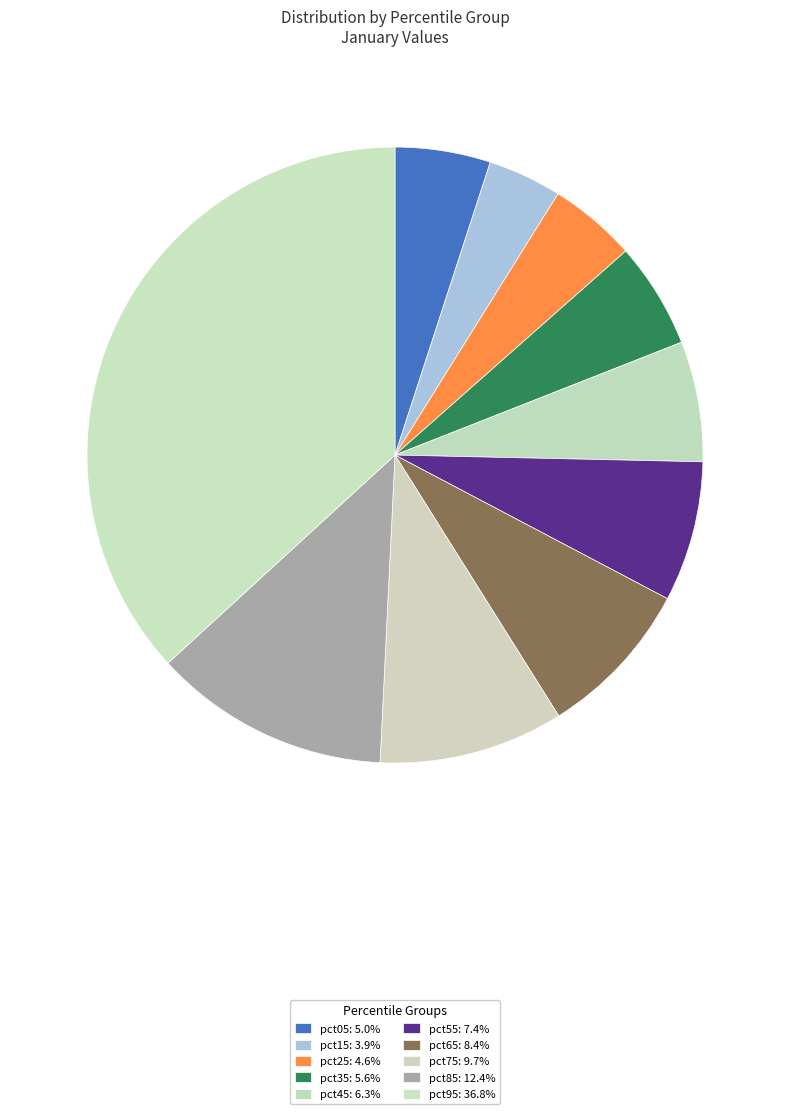

What percentage is the pct15 slice, to the nearest percent?

4%